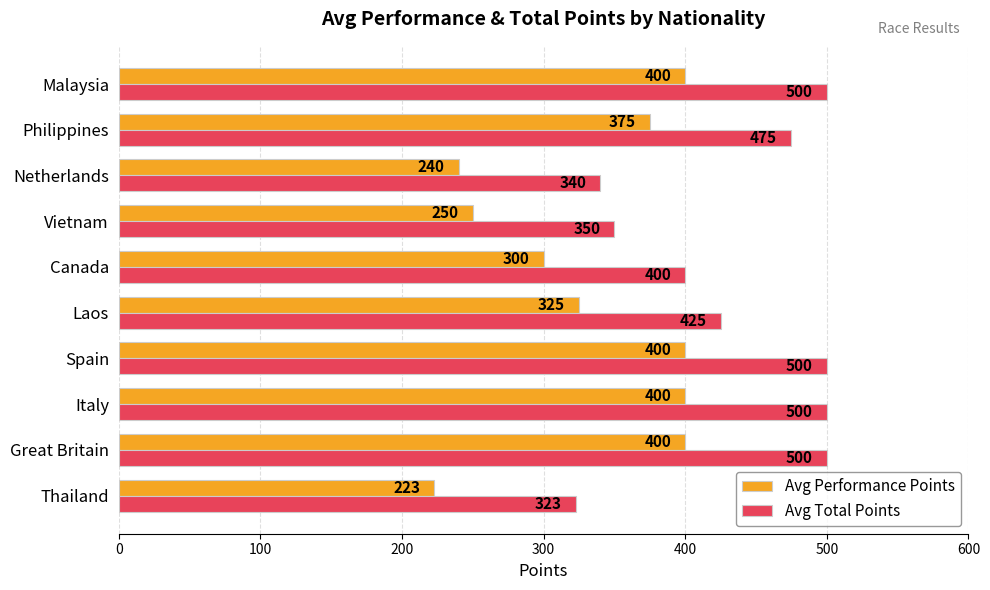

At Italy, list the series in order from largest to smallest.

Avg Total Points, Avg Performance Points